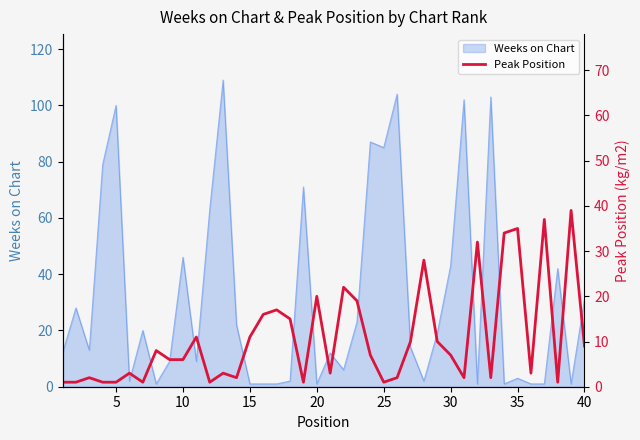

What is the highest value of the Weeks on Chart series?

109